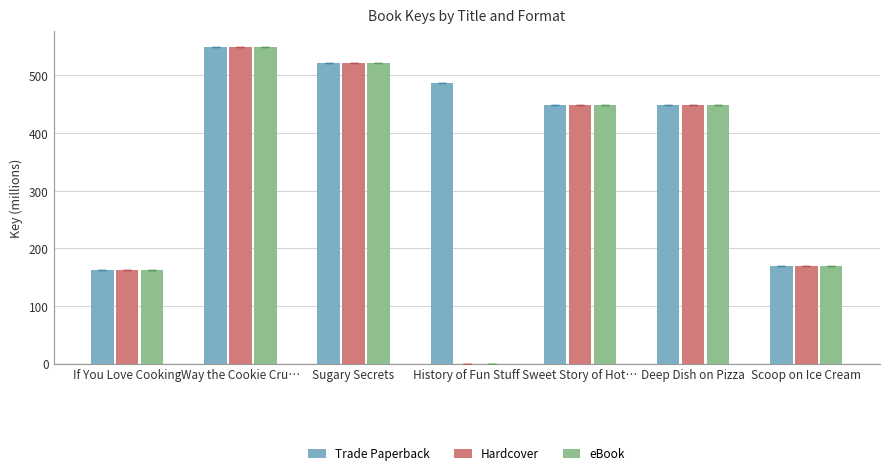

The value of Hardcover at If You Love Cooking is 162.0. True or false?

True